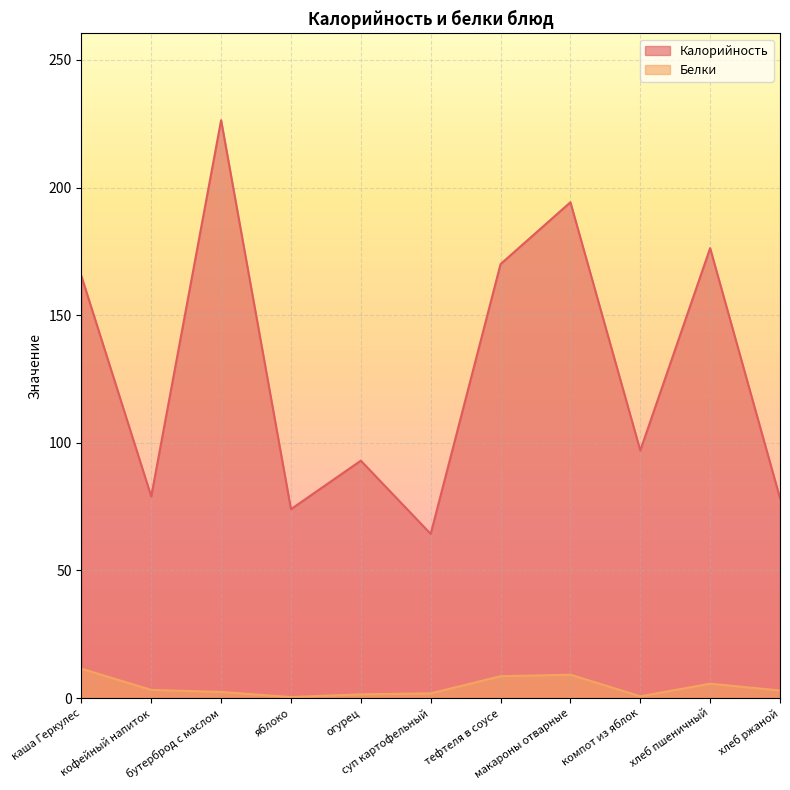

List the labels in order of Калорийность value, smallest first.

суп картофельный, яблоко, хлеб ржаной, кофейный напиток, огурец, компот из яблок, каша Геркулес, тефтеля в соусе, хлеб пшеничный, макароны отварные, бутерброд с маслом